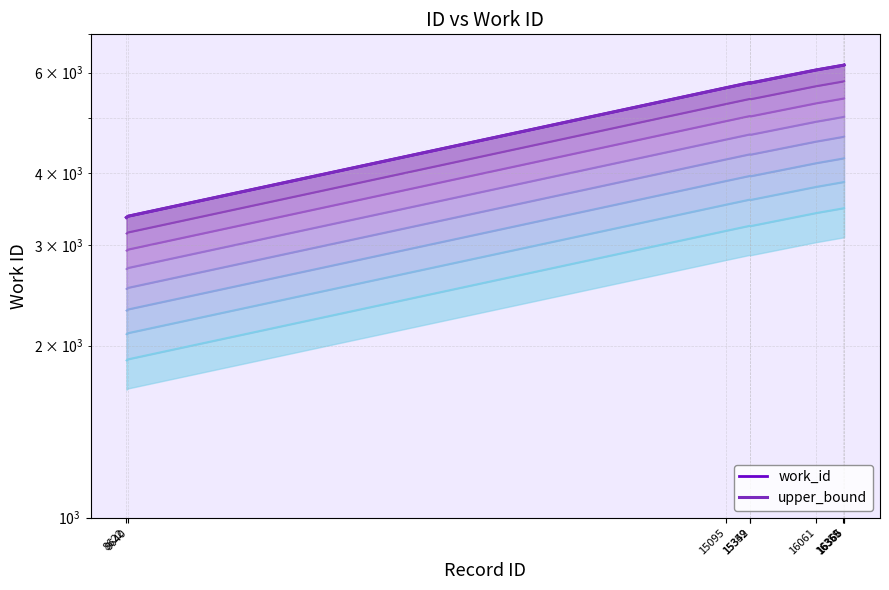

Which category has the highest value in the upper_bound series?

16366